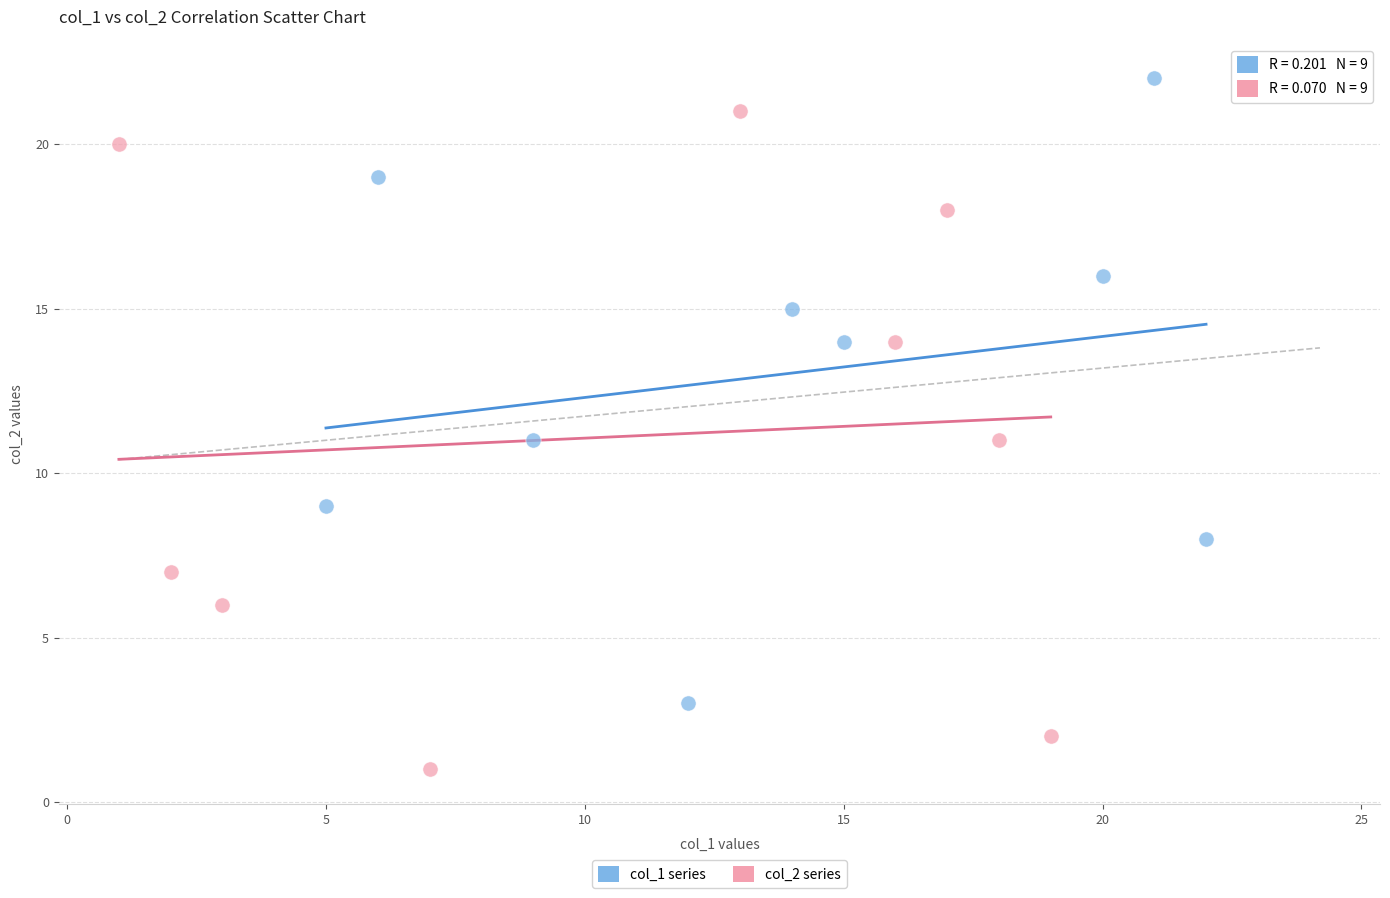

Which series reaches the minimum Y coordinate?

col_2 series